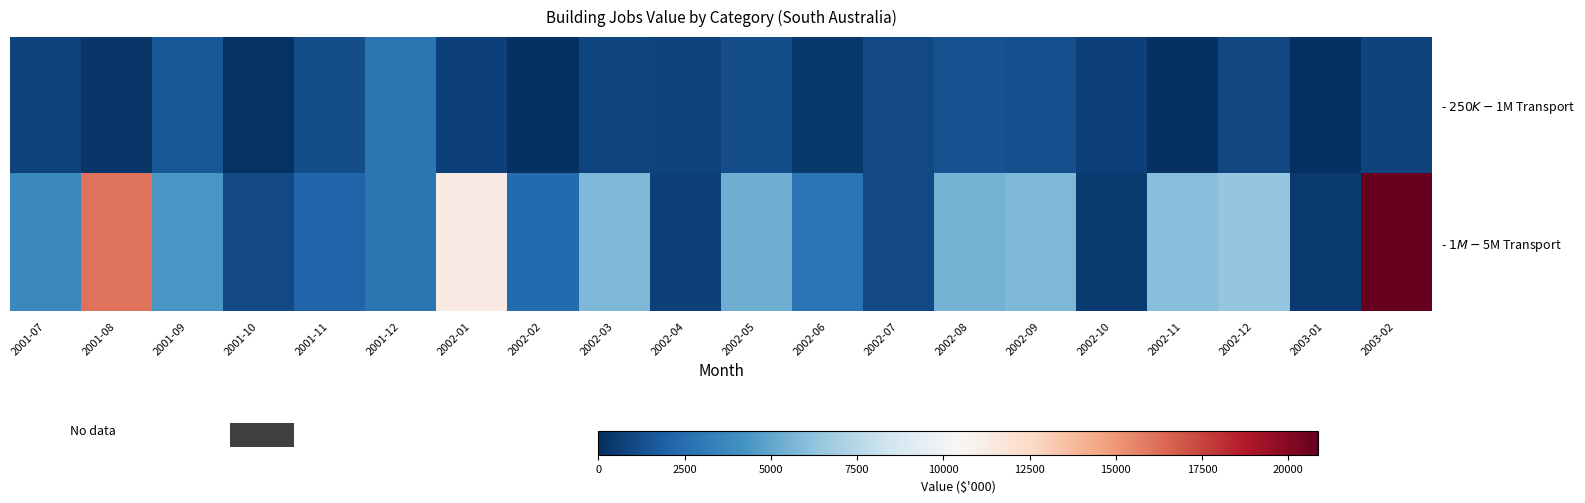

What is the maximum value shown in the chart?

20878